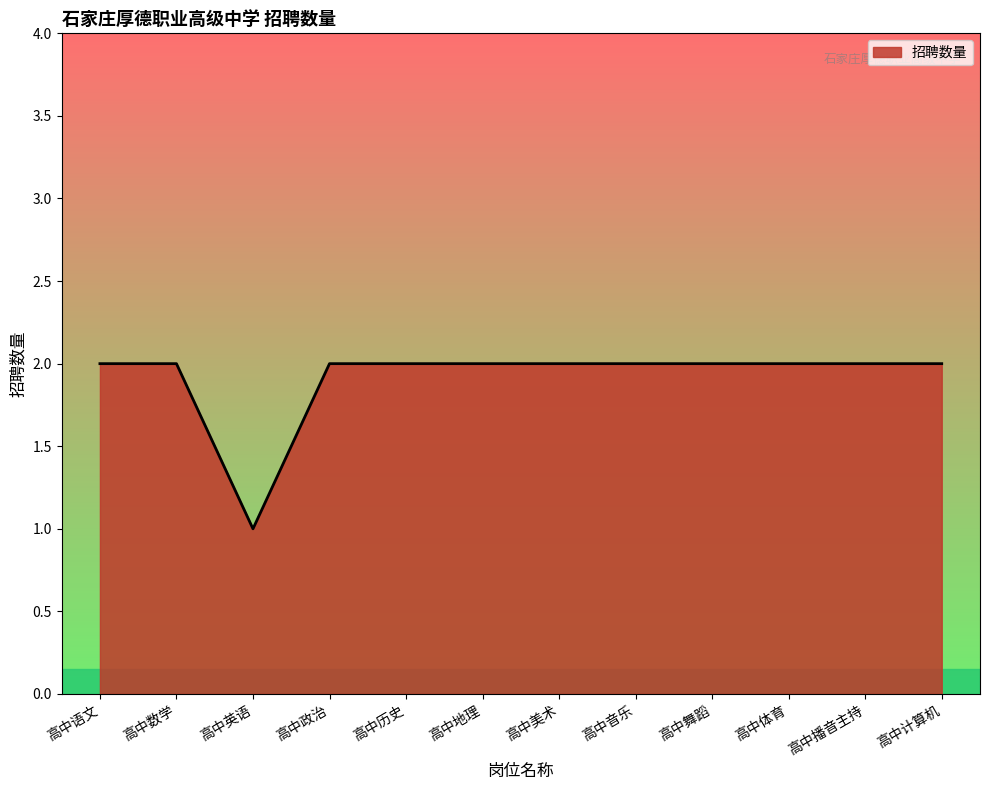

What is the greatest value displayed?

2